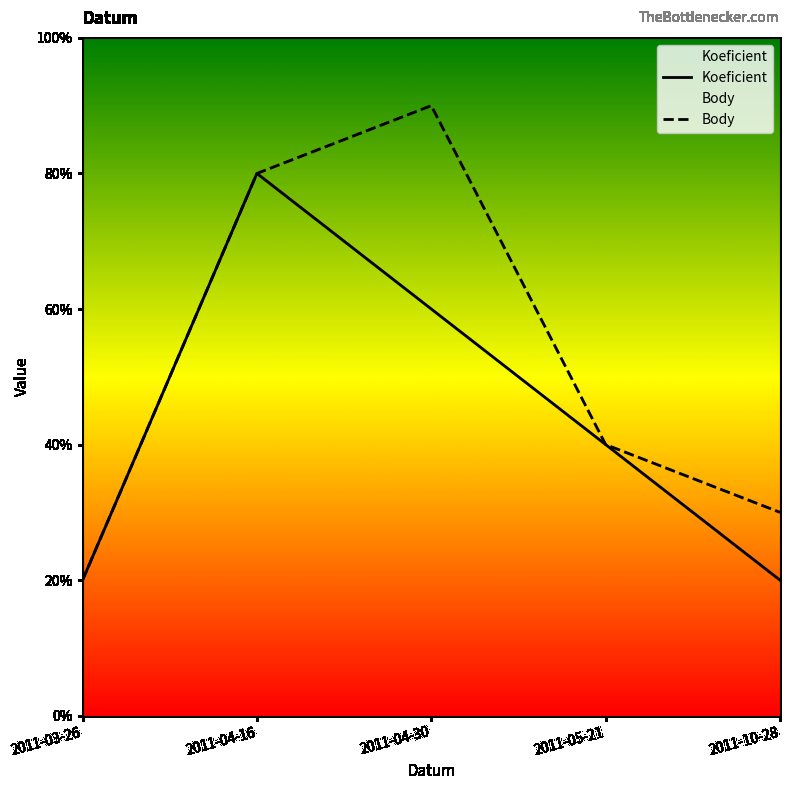

Reading left to right, extract all data points from this chart.

Koeficient: 2011-03-26=1.0	2011-04-16=4.0	2011-04-30=3.0	2011-05-21=2.0	2011-10-28=1.0
Body: 2011-03-26=1.0	2011-04-16=4.0	2011-04-30=4.5	2011-05-21=2.0	2011-10-28=1.5